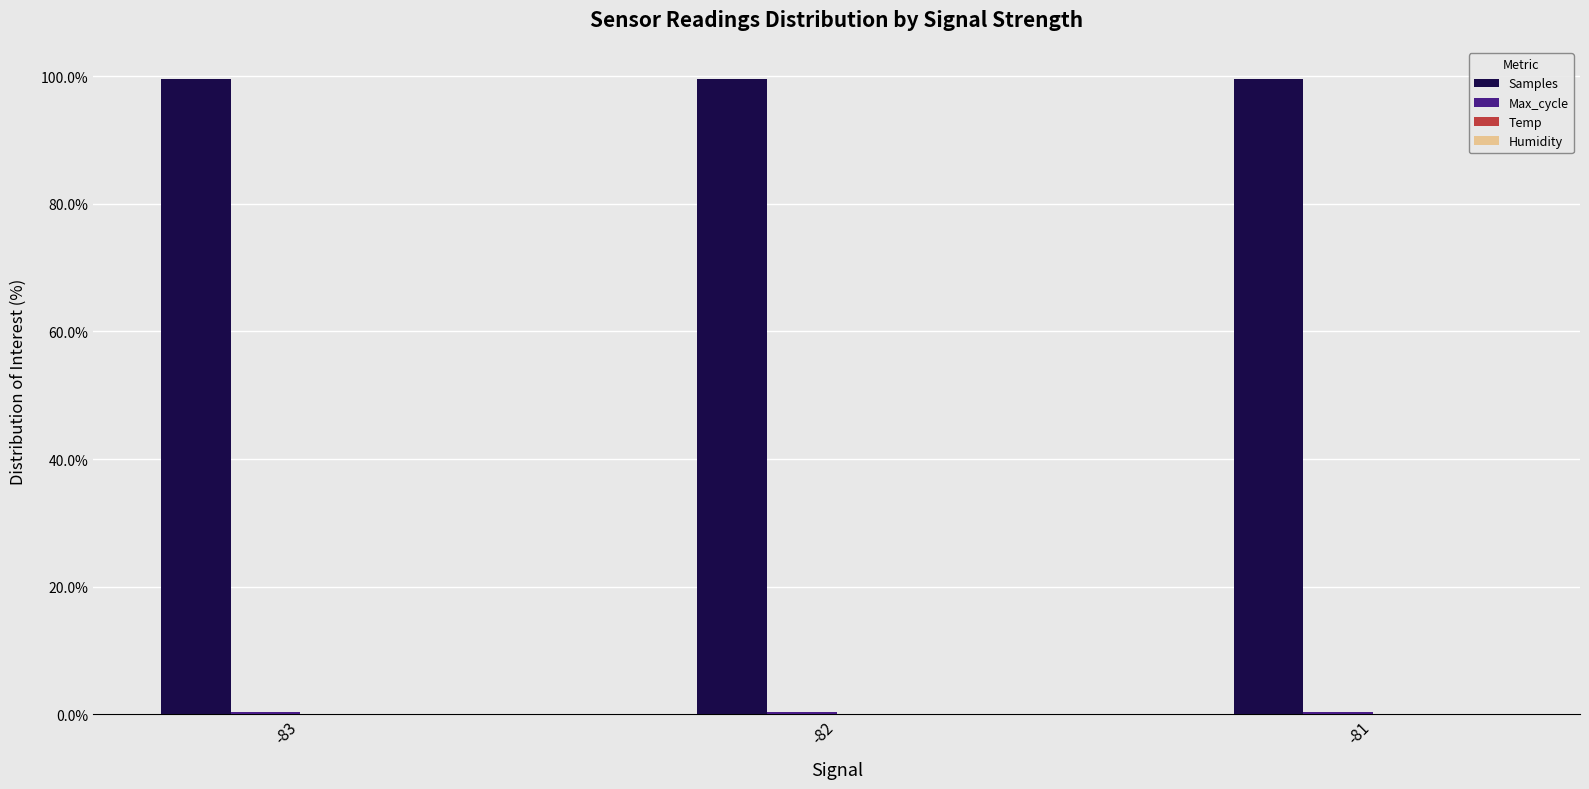

True or false: Samples has a value of 99.6 at -82.

True